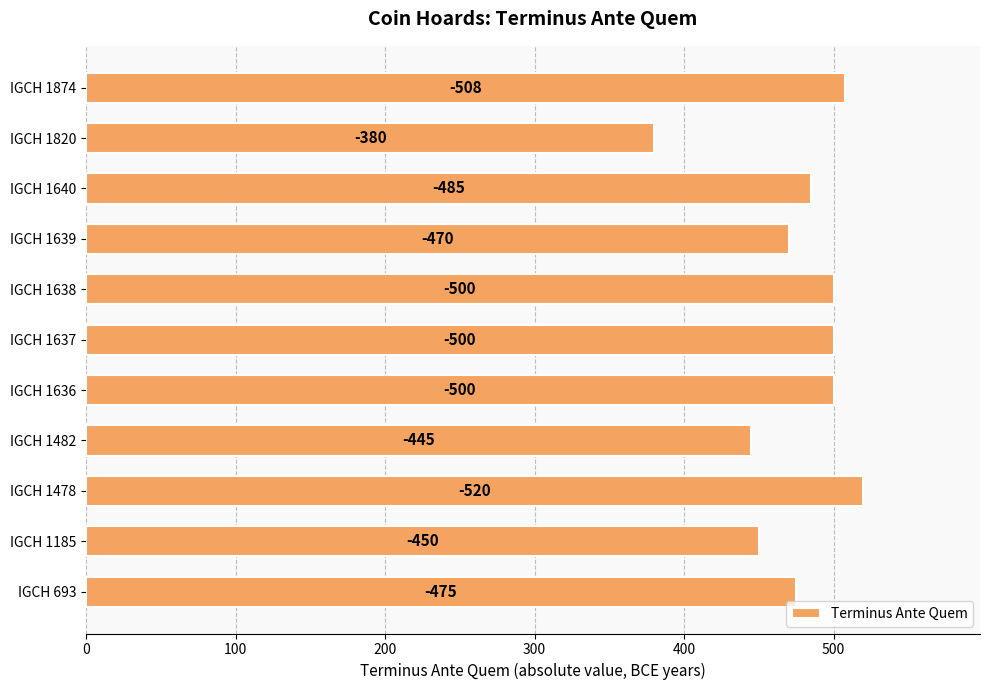

Are the bars horizontal?

Yes